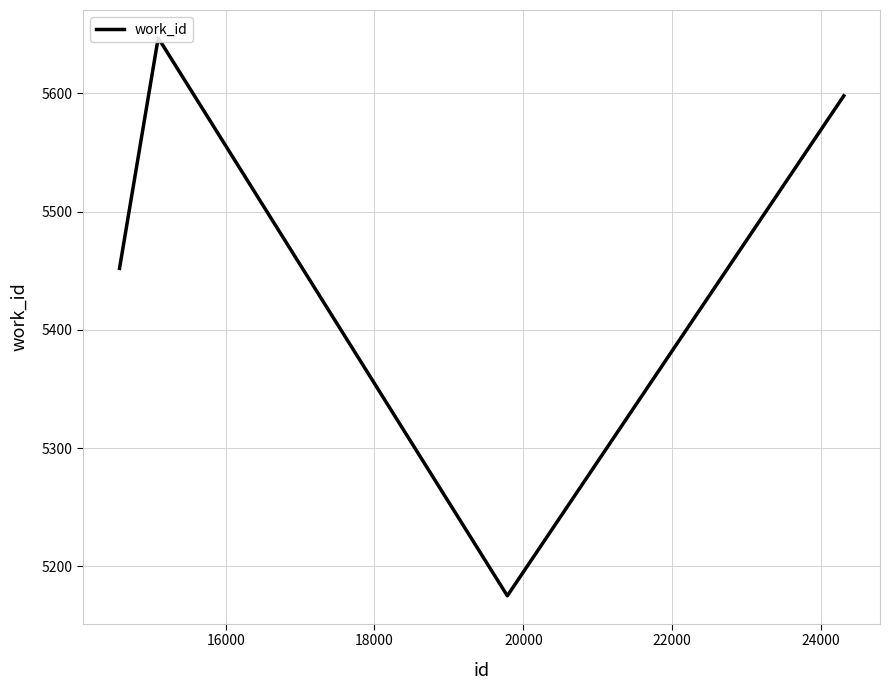

What is the difference between the second highest and minimum values?

423